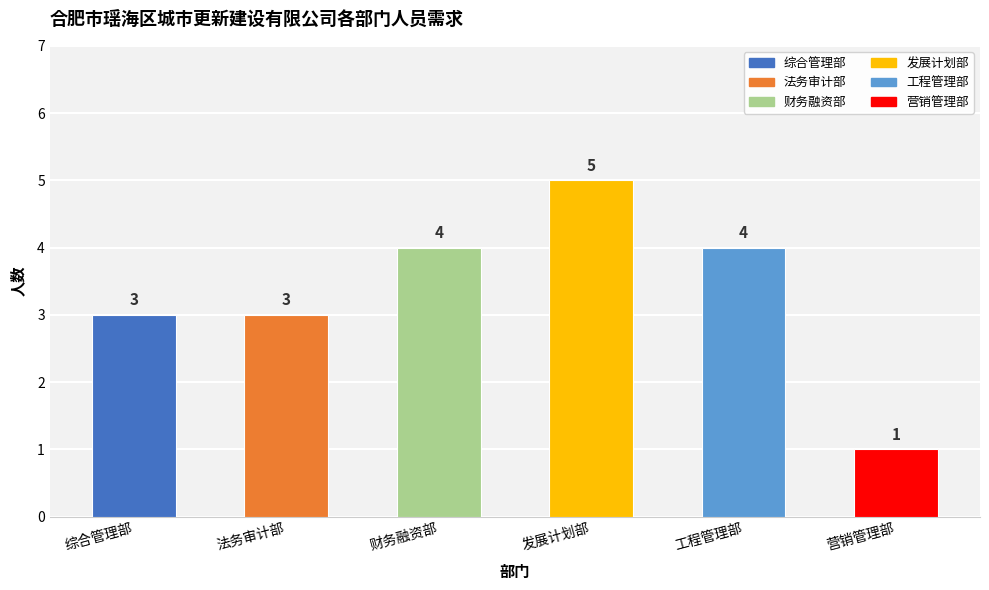

Count the values in the range 3 to 4.

4